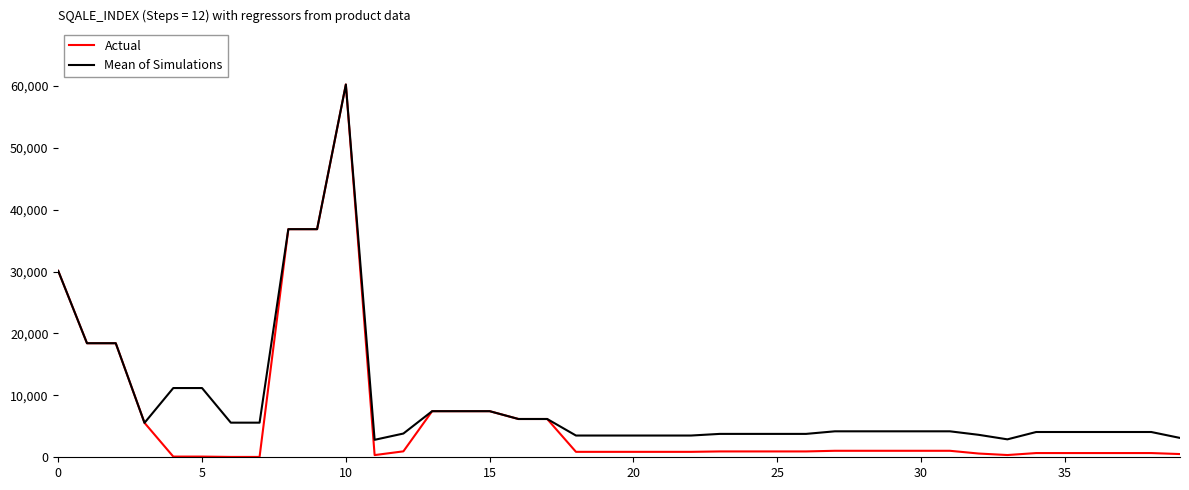

Which series has the largest range (max minus min)?

Actual